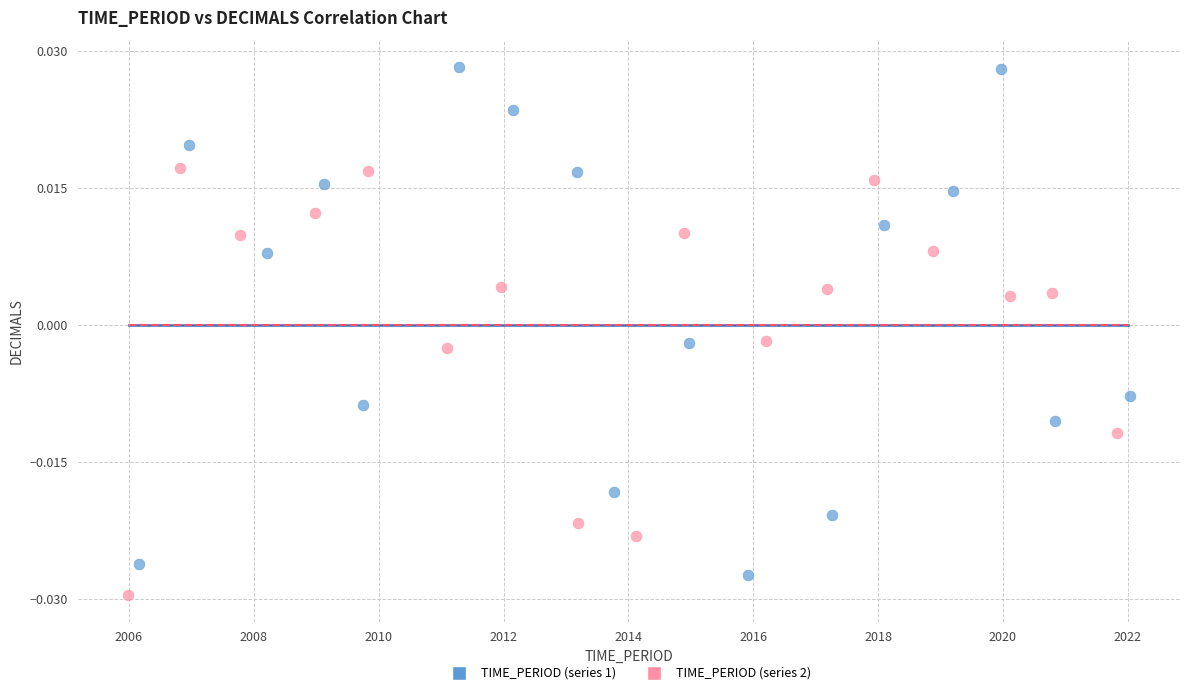

Which series reaches the maximum Y coordinate?

TIME_PERIOD (series 1)